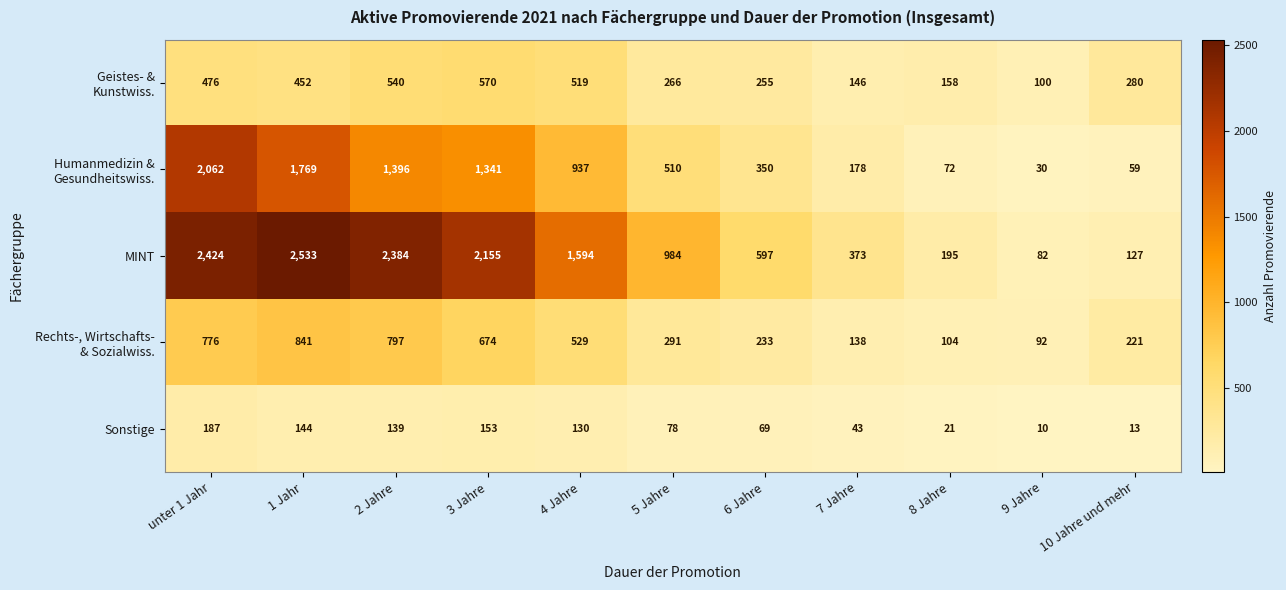

What is the difference between the Sonstige values at 9 Jahre and 3 Jahre?

143